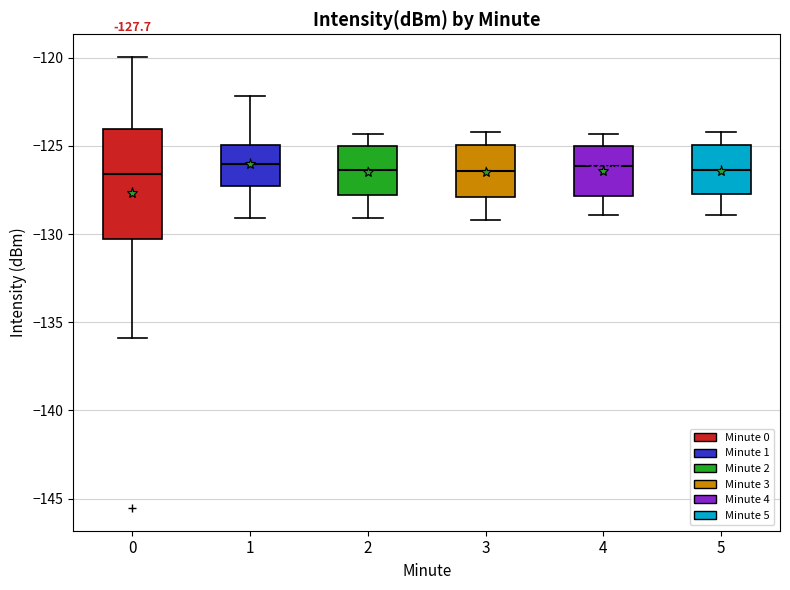

Which box is the tallest, from its lower edge to its upper edge?

0